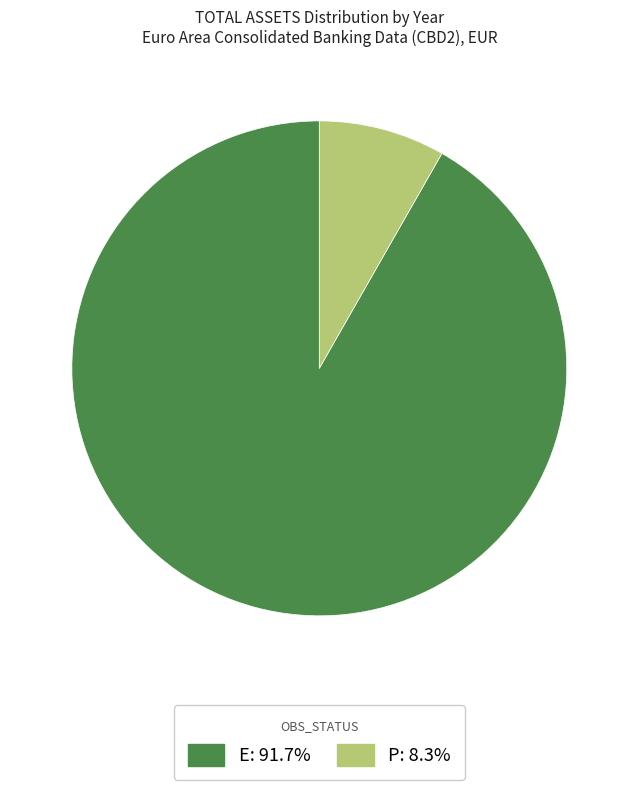

Does any single category account for the majority?

Yes